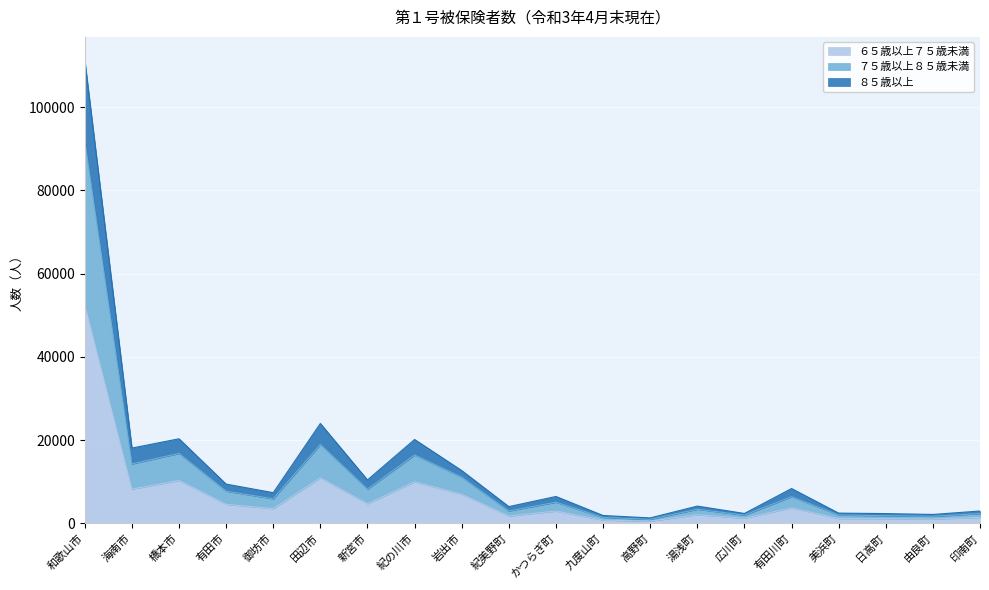

Where does the ８５歳以上 series first go above 5898?

和歌山市